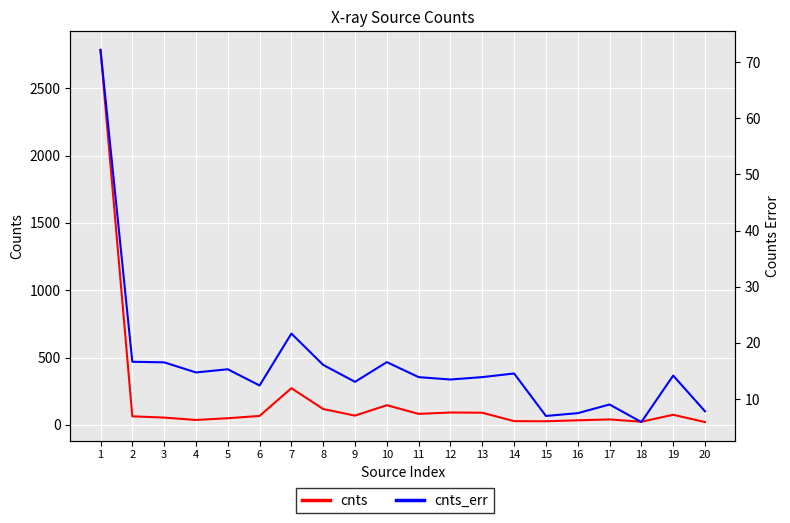

True or false: cnts has more than 0 interior local peaks.

True